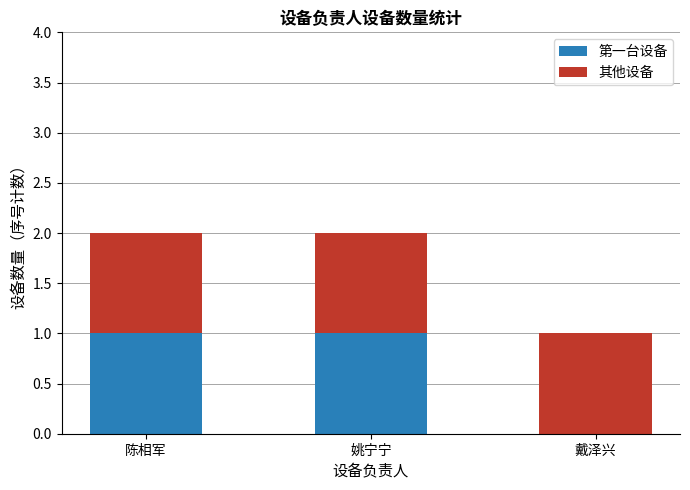

The value of 第一台设备 at 戴泽兴 is 0. True or false?

True